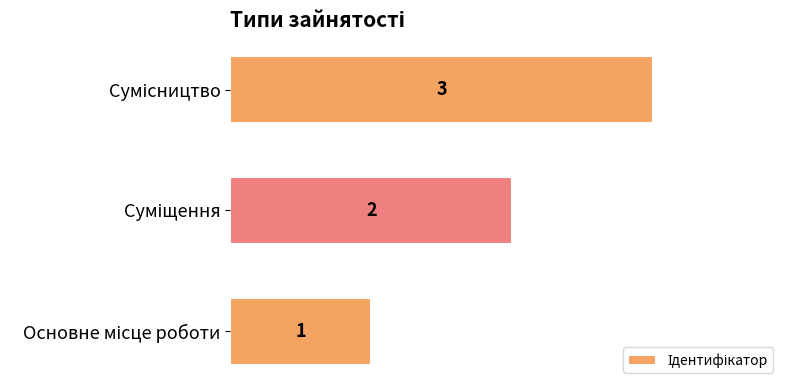

How many data points are less than 2?

1